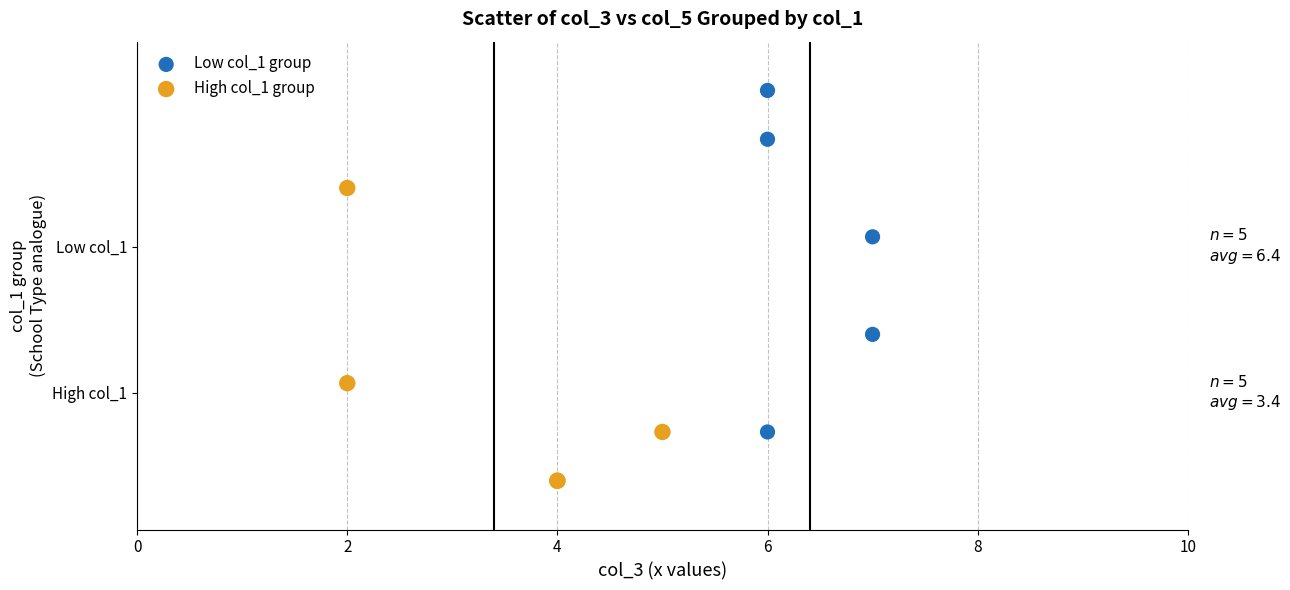

Which series contains the lowest Y value?

High col_1 group